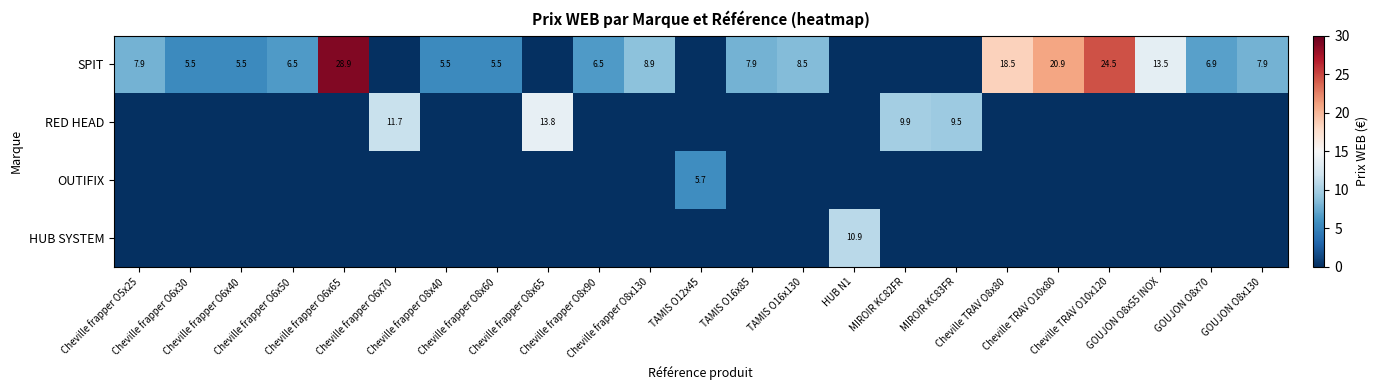

Rank the categories by SPIT value from lowest to highest.

Cheville frapper O6x70, Cheville frapper O8x65, TAMIS O12x45, HUB N1, MIROIR KC82FR, MIROIR KC83FR, Cheville frapper O6x30, Cheville frapper O6x40, Cheville frapper O8x40, Cheville frapper O8x60, Cheville frapper O6x50, Cheville frapper O8x90, GOUJON O8x70, Cheville frapper O5x25, TAMIS O16x85, GOUJON O8x130, TAMIS O16x130, Cheville frapper O8x130, GOUJON O8x55 INOX, Cheville TRAV O8x80, Cheville TRAV O10x80, Cheville TRAV O10x120, Cheville frapper O6x65